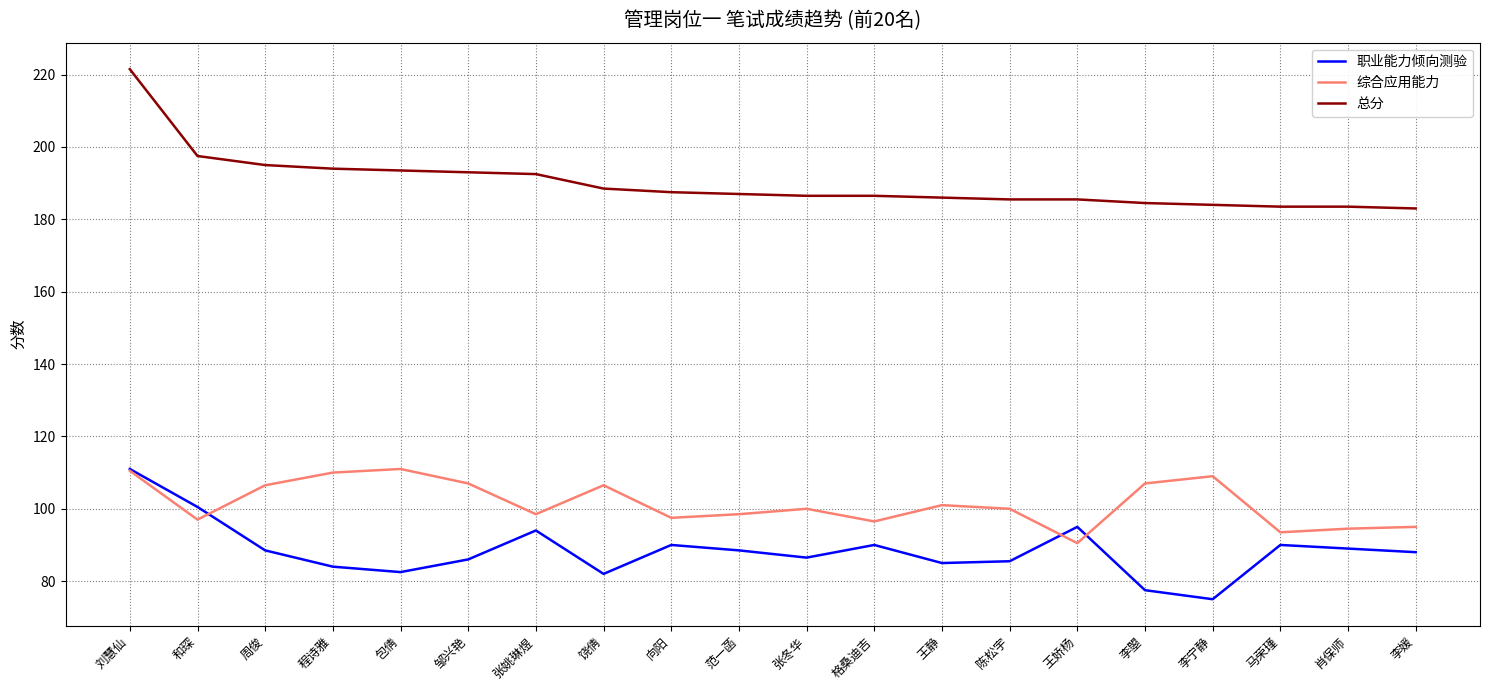

Which series has the largest range (max minus min)?

总分